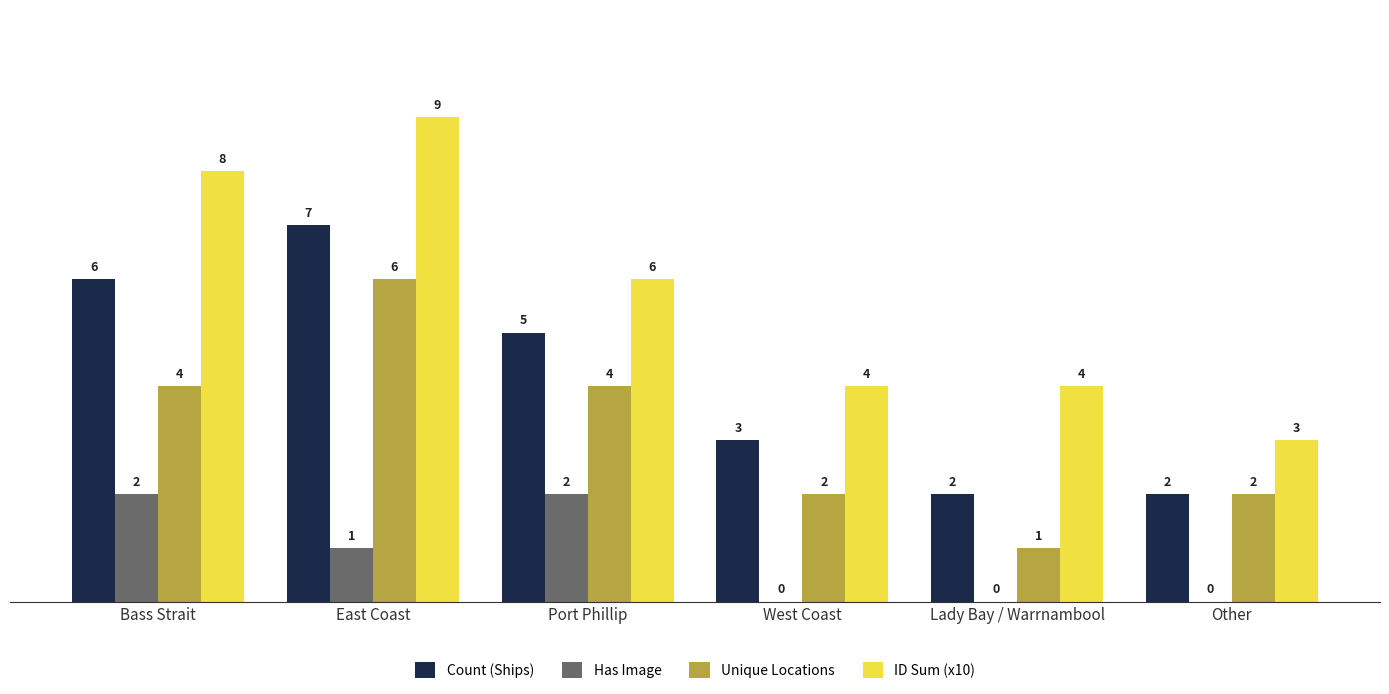

The Count (Ships) series shows 2 at Other. True or false?

True